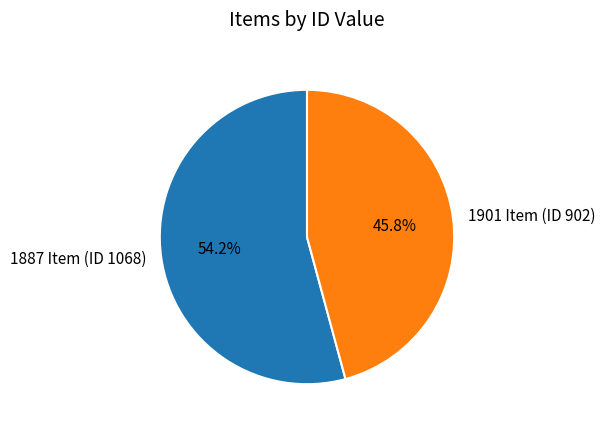

Which slice is the largest?

1887 Item (ID 1068)